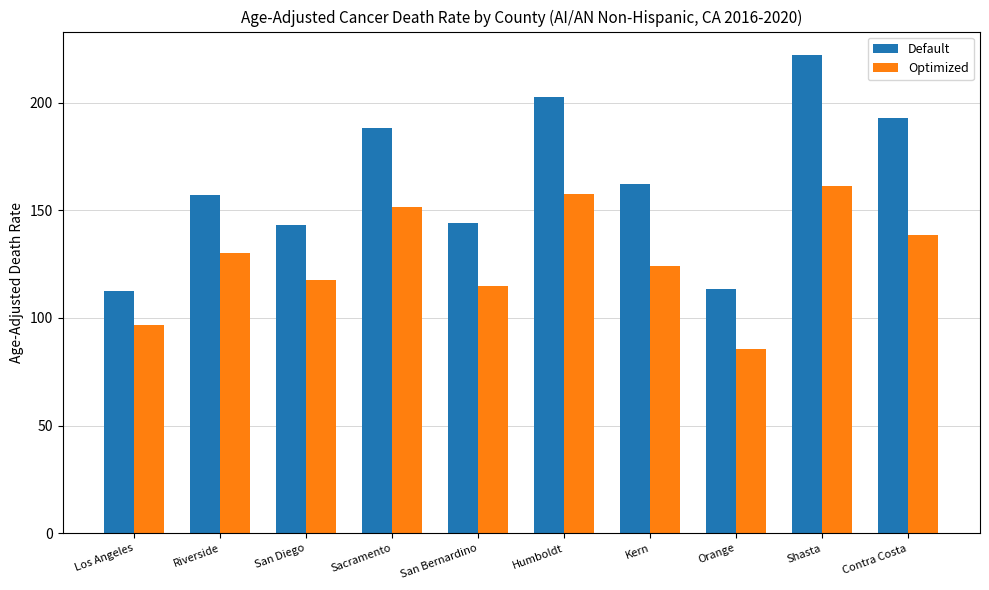

What are all the series names shown in the legend?

Default, Optimized